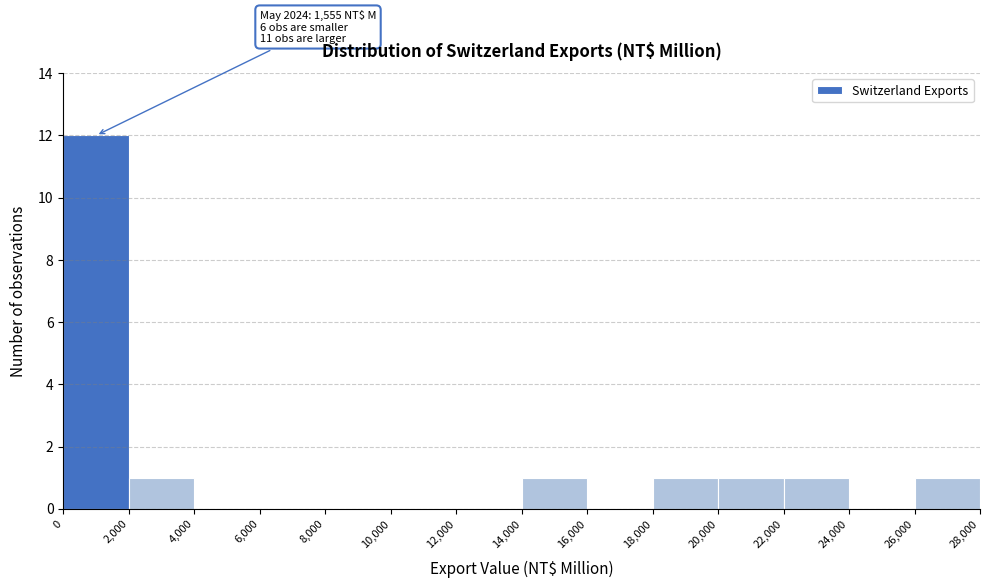

Which range on the x-axis has the tallest bar?

0 to 2,000